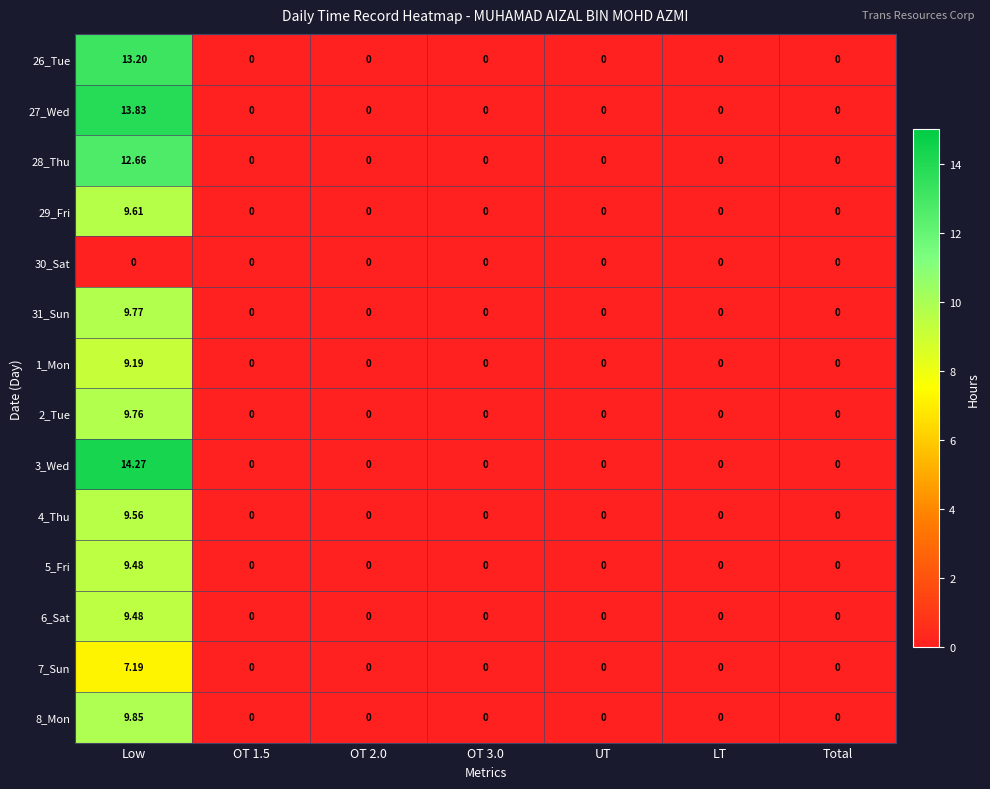

At how many categories does at least one series exceed 1?

1